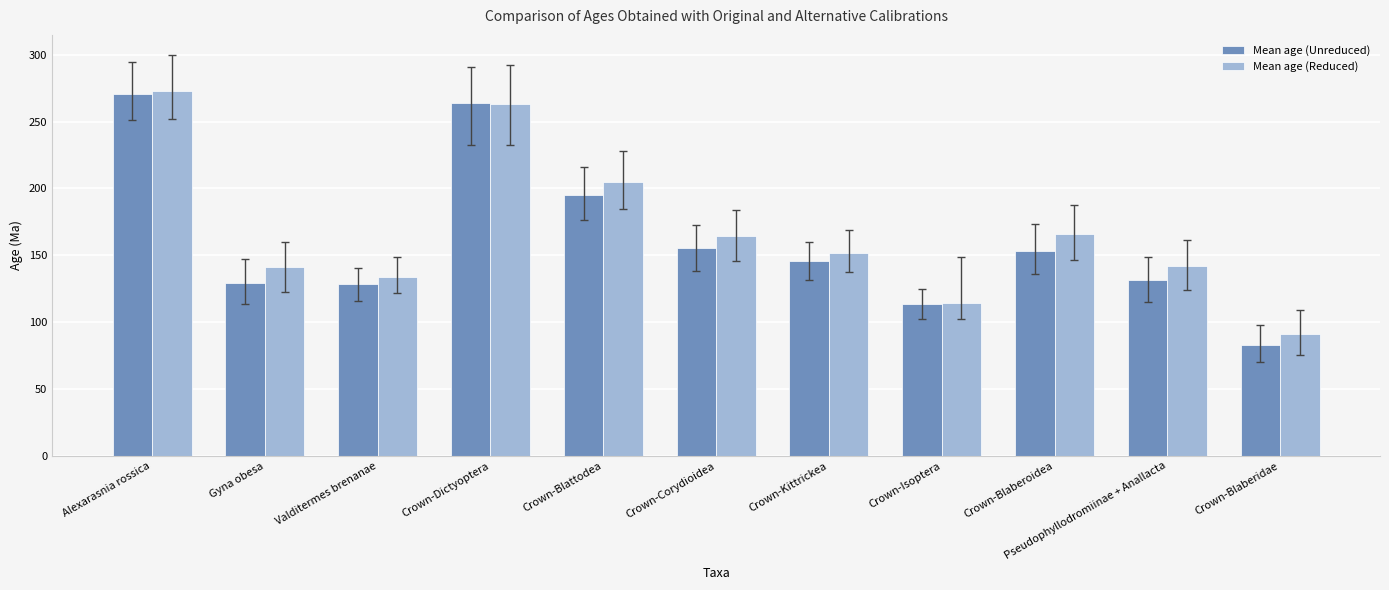

What position from the left is Pseudophyllodromiinae + Anallacta?

10